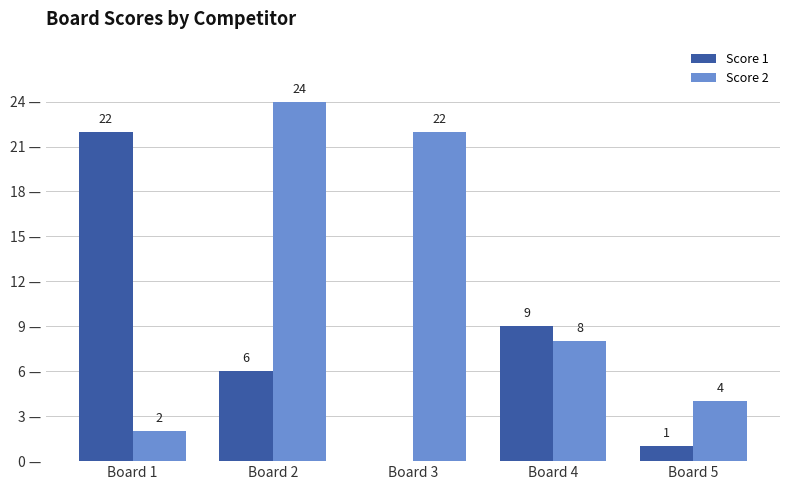

Which series changed the most between Board 2 and Board 4?

Score 2